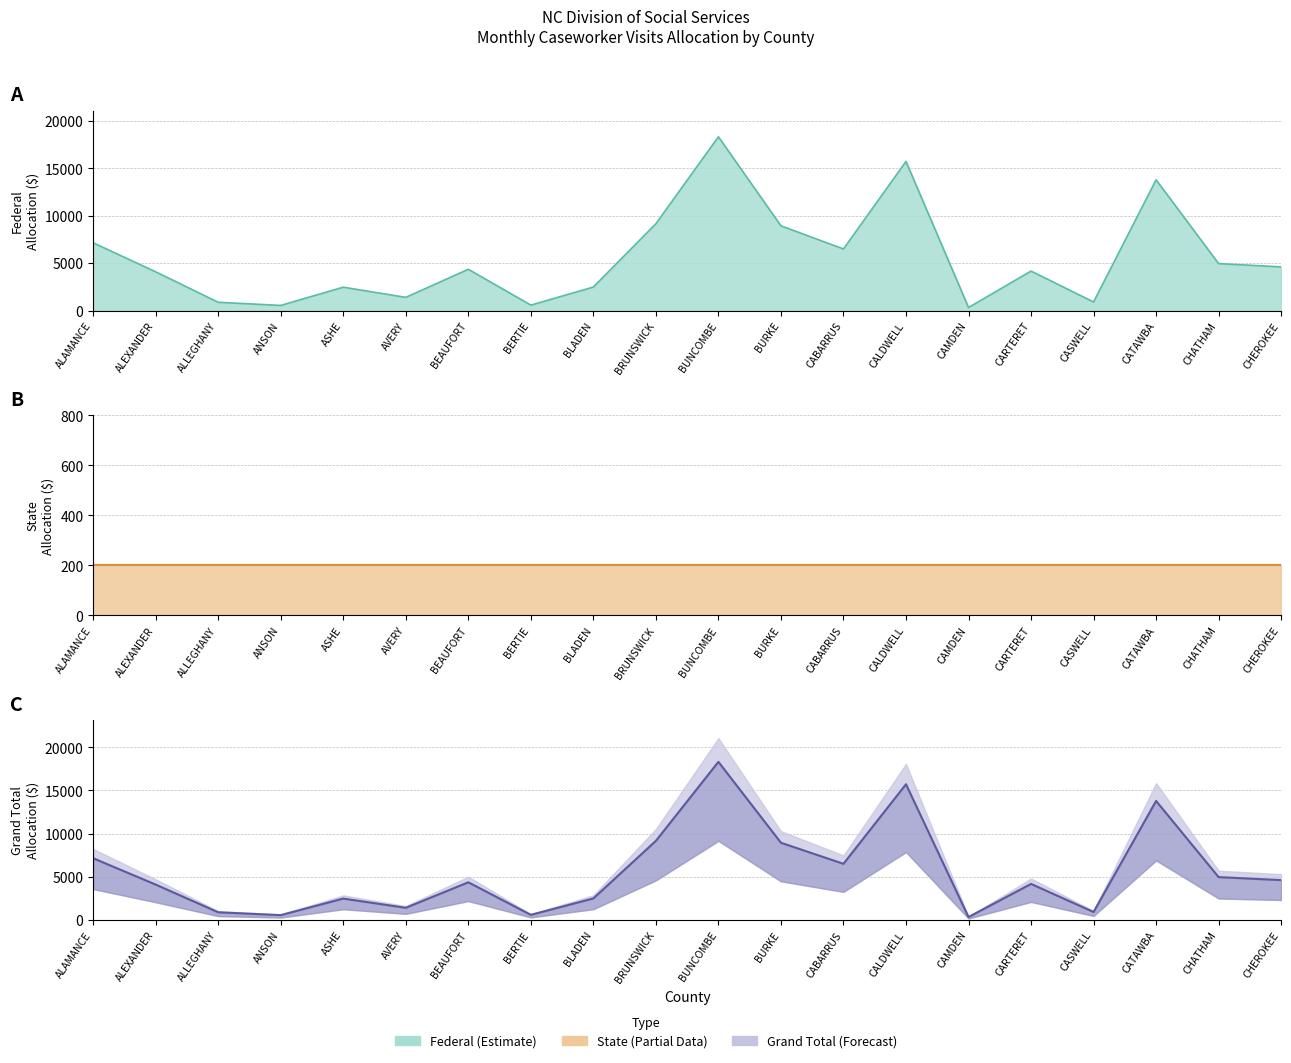

What is the minimum value for State (line)?

200